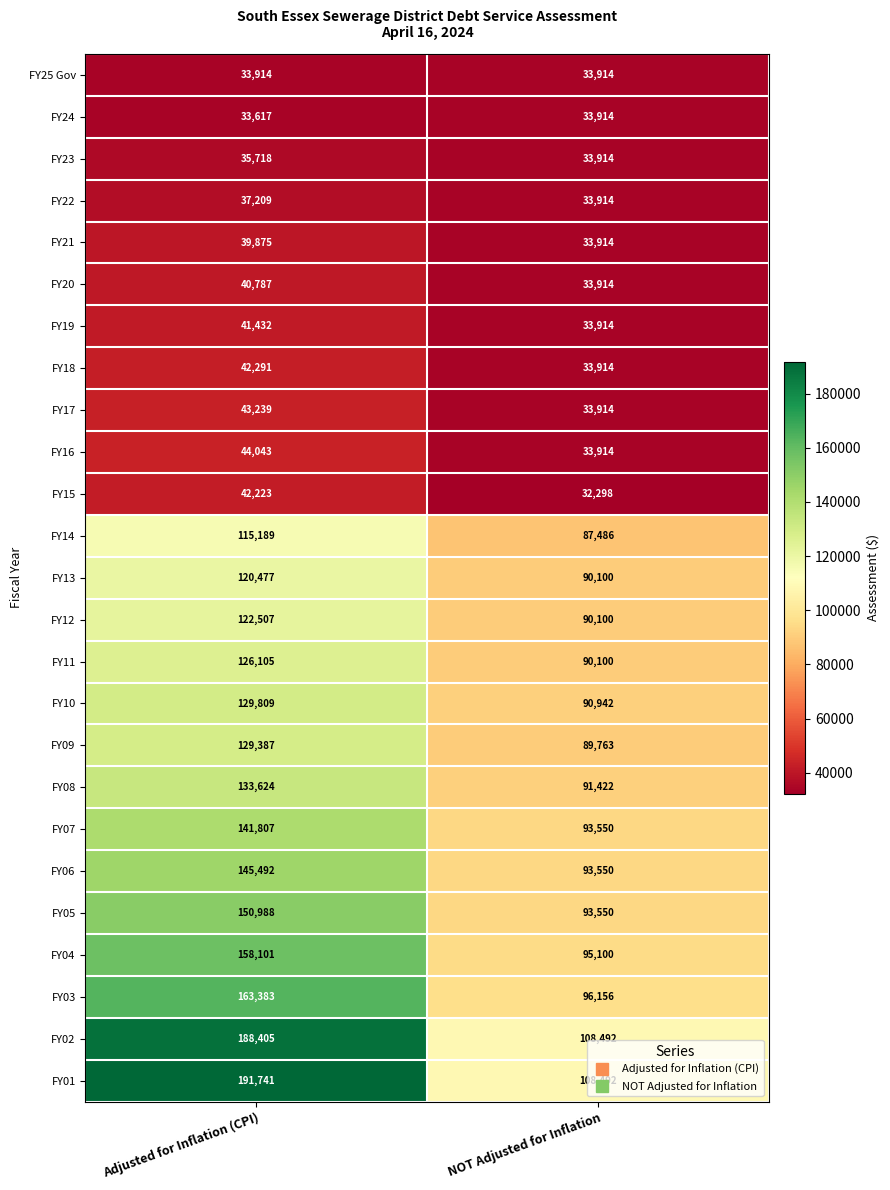

Rank the series at Adjusted for Inflation (CPI) from highest to lowest value.

FY01, FY02, FY03, FY04, FY05, FY06, FY07, FY08, FY10, FY09, FY11, FY12, FY13, FY14, FY16, FY17, FY18, FY15, FY19, FY20, FY21, FY22, FY23, FY25 Gov, FY24